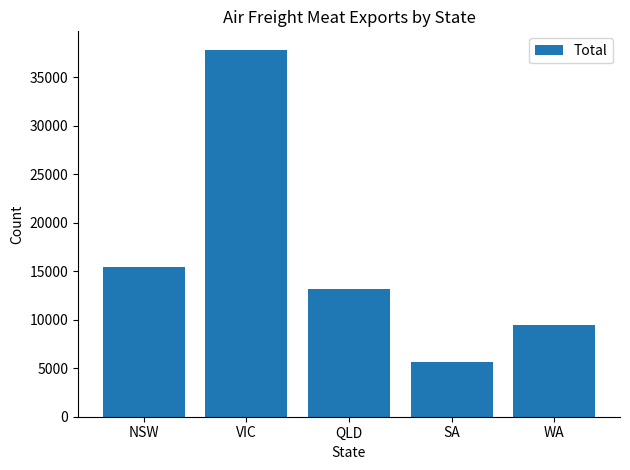

What is the greatest value displayed?

37867.2